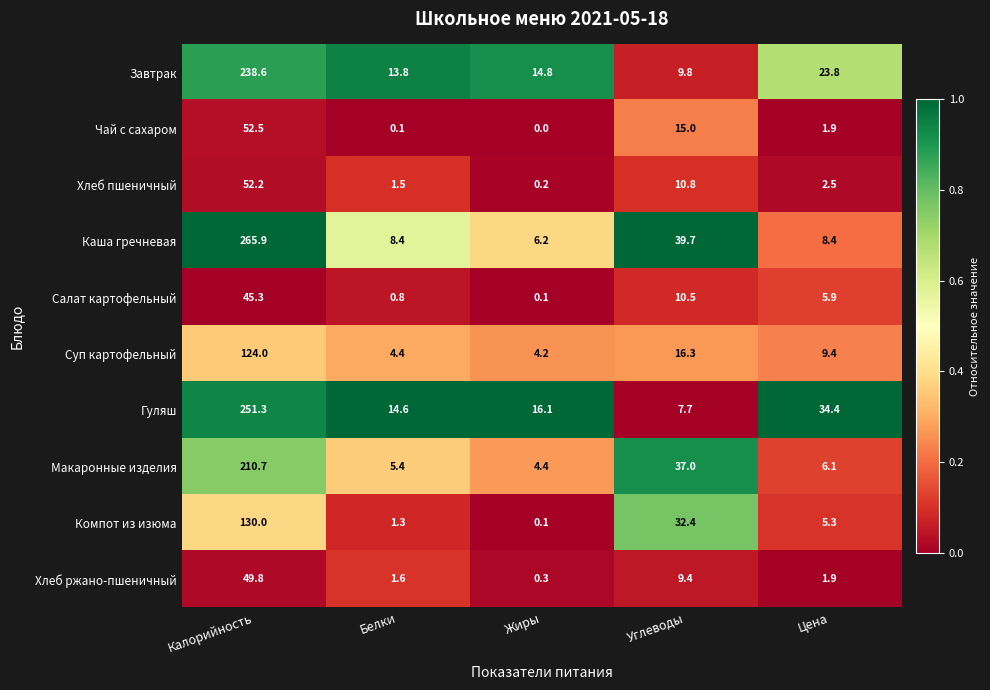

What is the difference between the highest and lowest values at Цена?

32.5